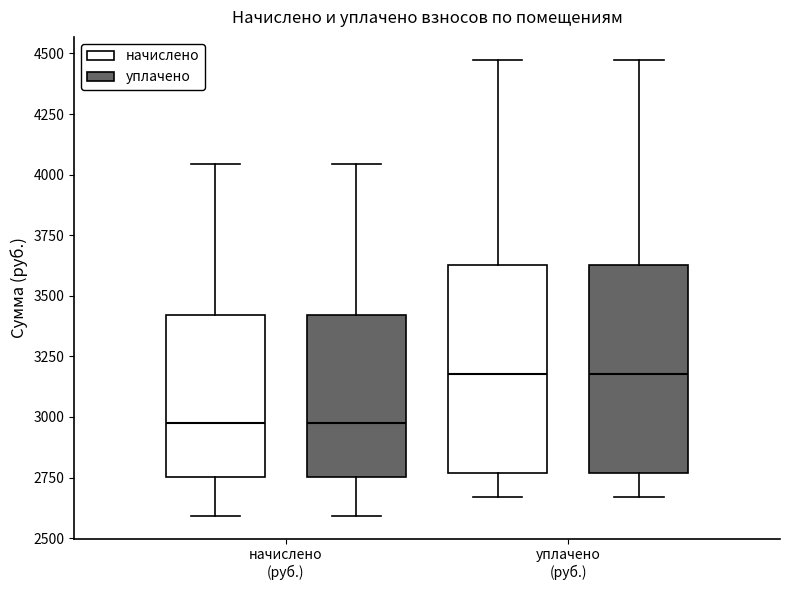

Reading left to right, read every box against the y-axis: the position of its median line, the range the box covers, and the ends of its whiskers. The values are not printed on the chart, so give them approximately, as read against the axis.

начислено (руб.) (начислено): median 2950, box 2750 to 3400, whiskers 2600 to 4050
начислено (руб.) (уплачено): median 2950, box 2750 to 3400, whiskers 2600 to 4050
уплачено (руб.) (начислено): median 3200, box 2750 to 3650, whiskers 2650 to 4450
уплачено (руб.) (уплачено): median 3200, box 2750 to 3650, whiskers 2650 to 4450